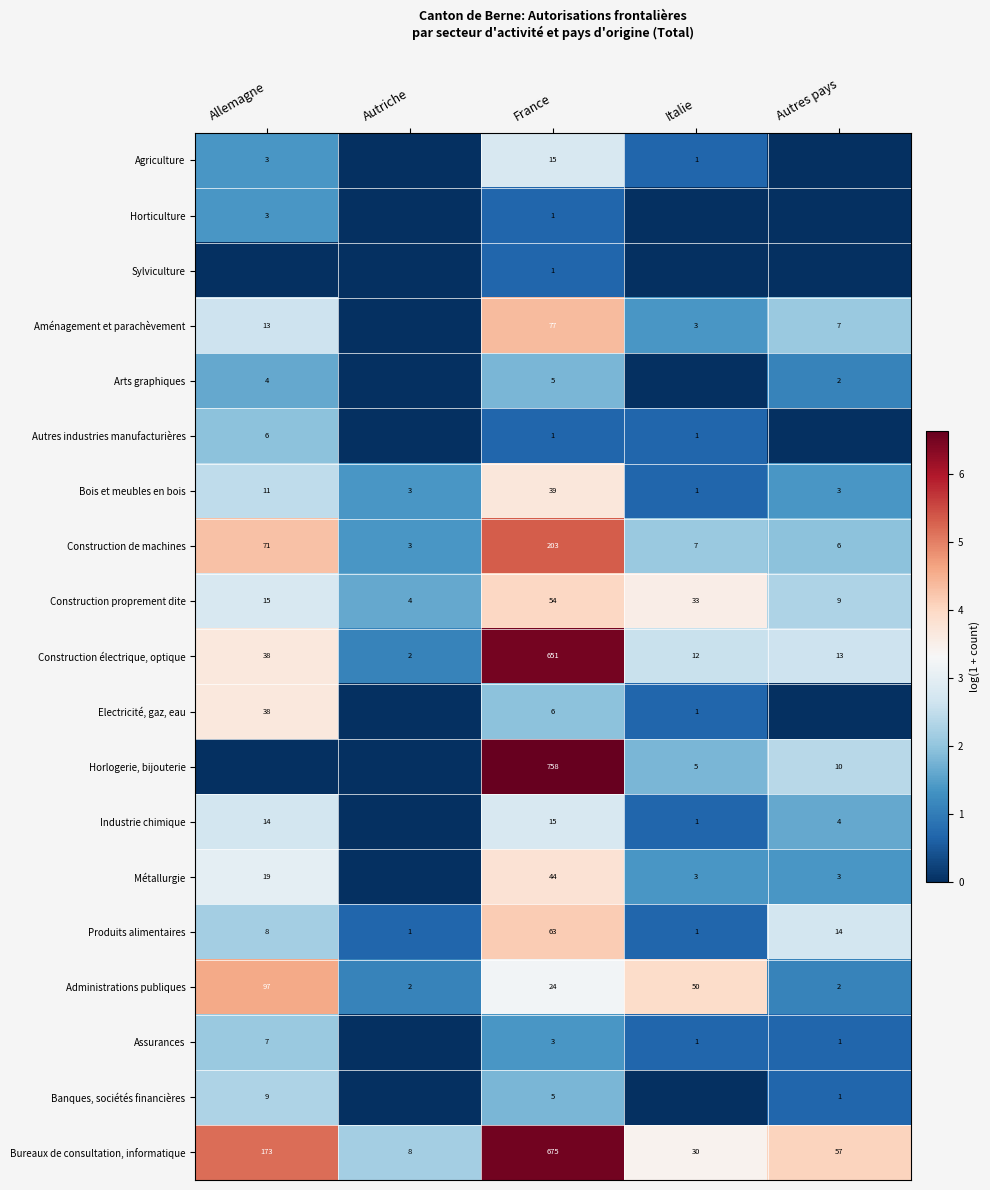

At which label does Bureaux de consultation, informatique reach its minimum?

Autriche